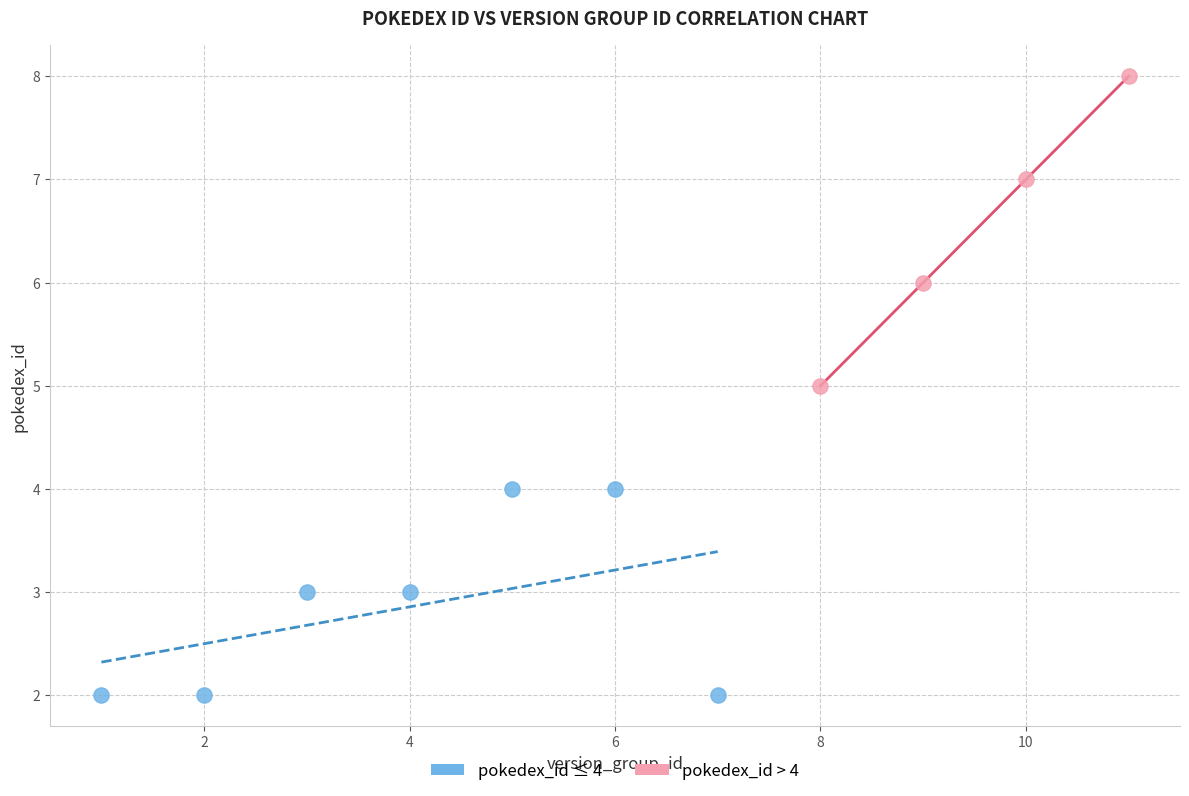

Which series contains the lowest Y value?

pokedex_id ≤ 4